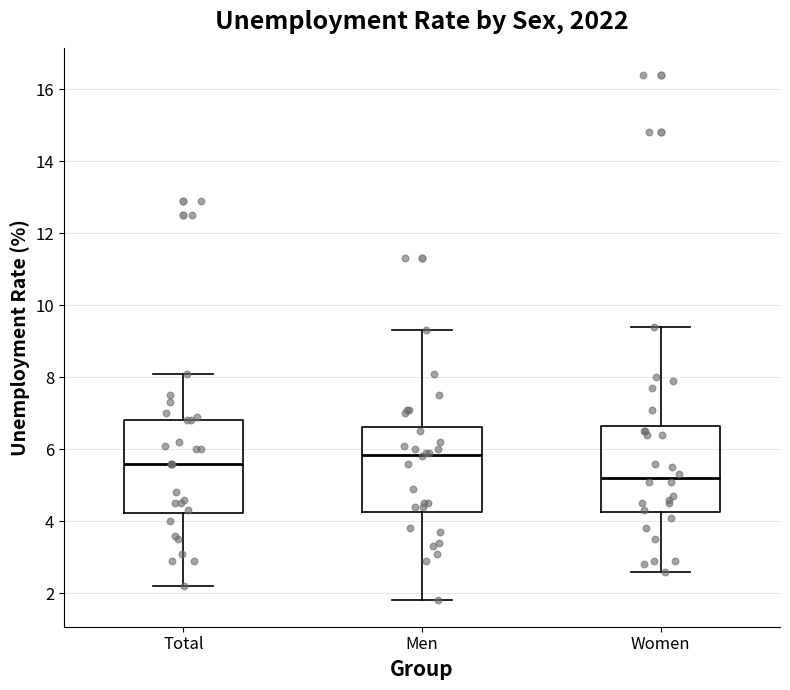

Reading left to right, transcribe this box plot: for each box, give where its median line is, the range the box spans, and where its two whiskers end, as read against the y-axis. The values are not printed on the chart, so give them approximately, as read against the axis.

Total: median 5.6, box 4.2 to 6.8, whiskers 2.2 to 8.2
Men: median 5.8, box 4.2 to 6.6, whiskers 1.8 to 9.4
Women: median 5.2, box 4.2 to 6.6, whiskers 2.6 to 9.4